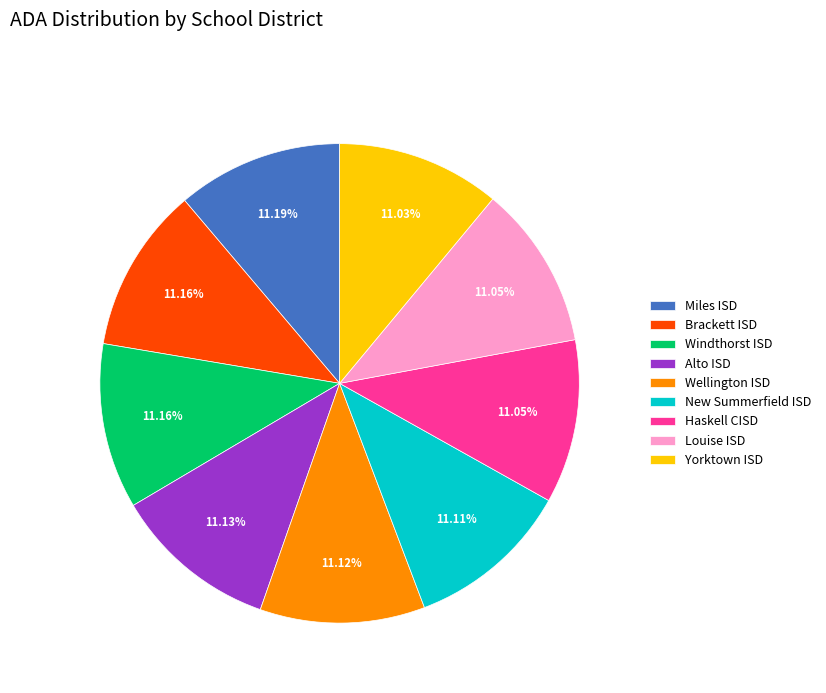

Is there any slice that represents more than half of the pie?

No